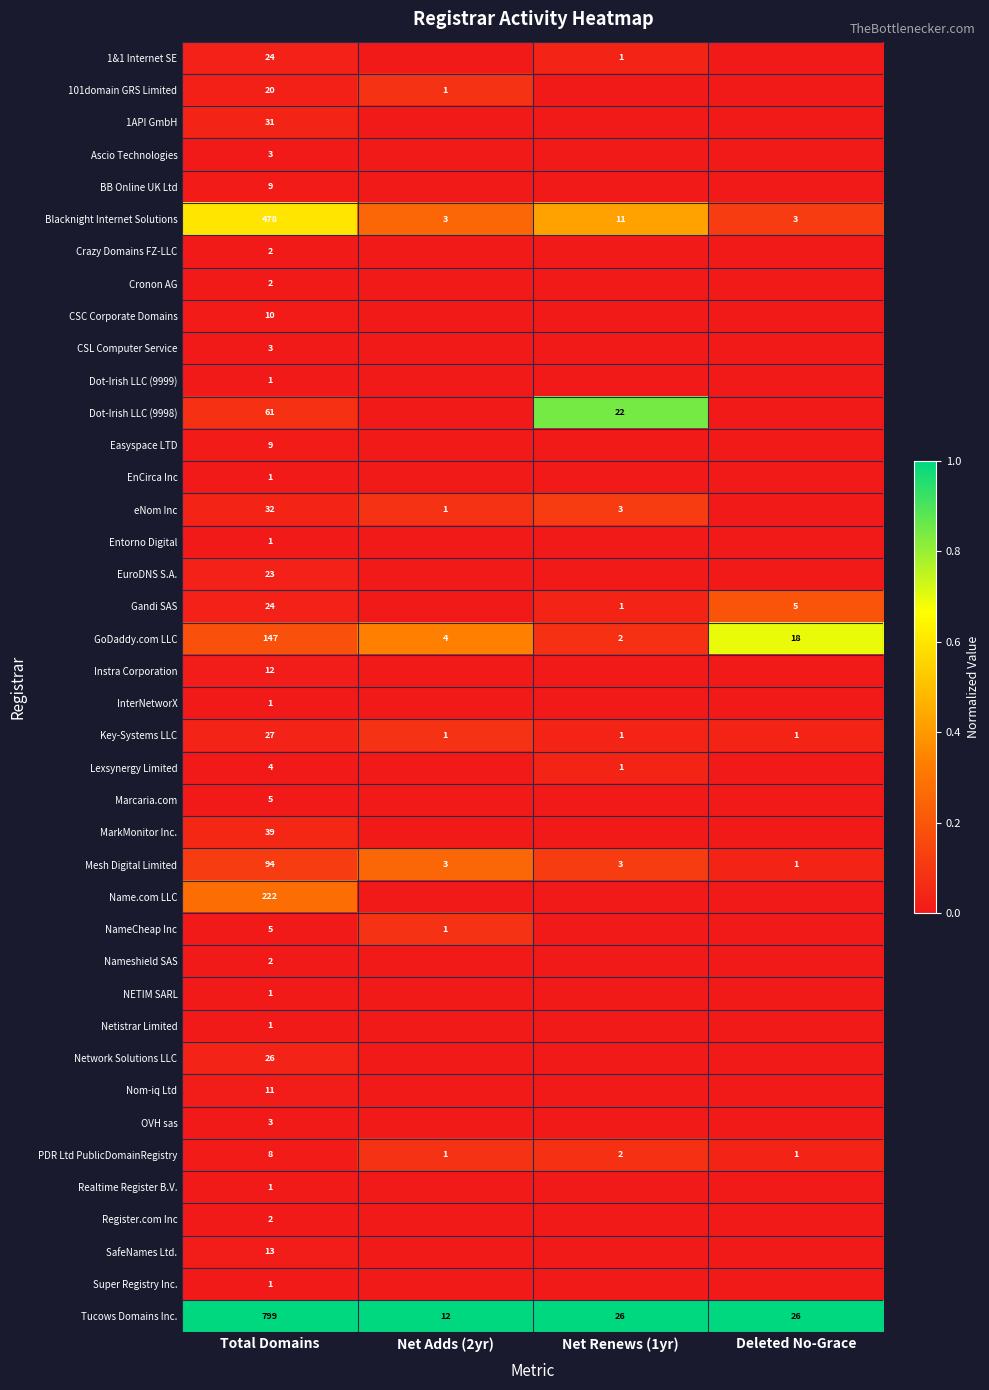

What is the average value of the PDR Ltd PublicDomainRegistry series?

3